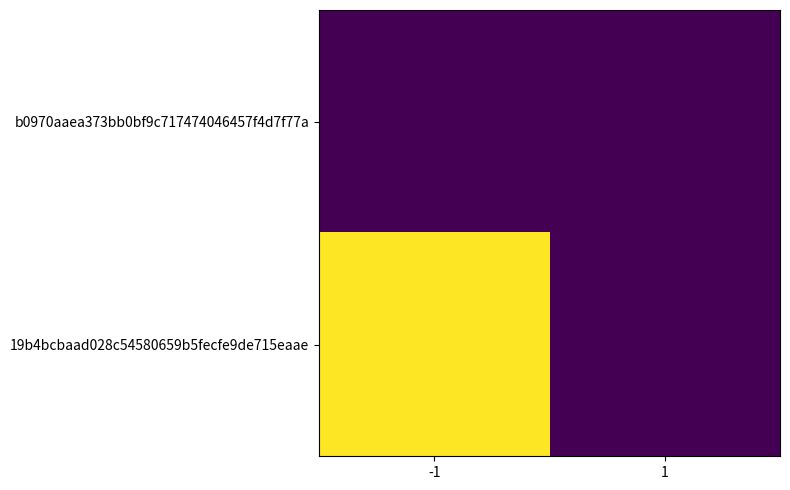

Is the value of b0970aaea373bb0bf9c717474046457f4d7f77a at 1 greater than the value of 19b4bcbaad028c54580659b5fecfe9de715eaae at 1?

No